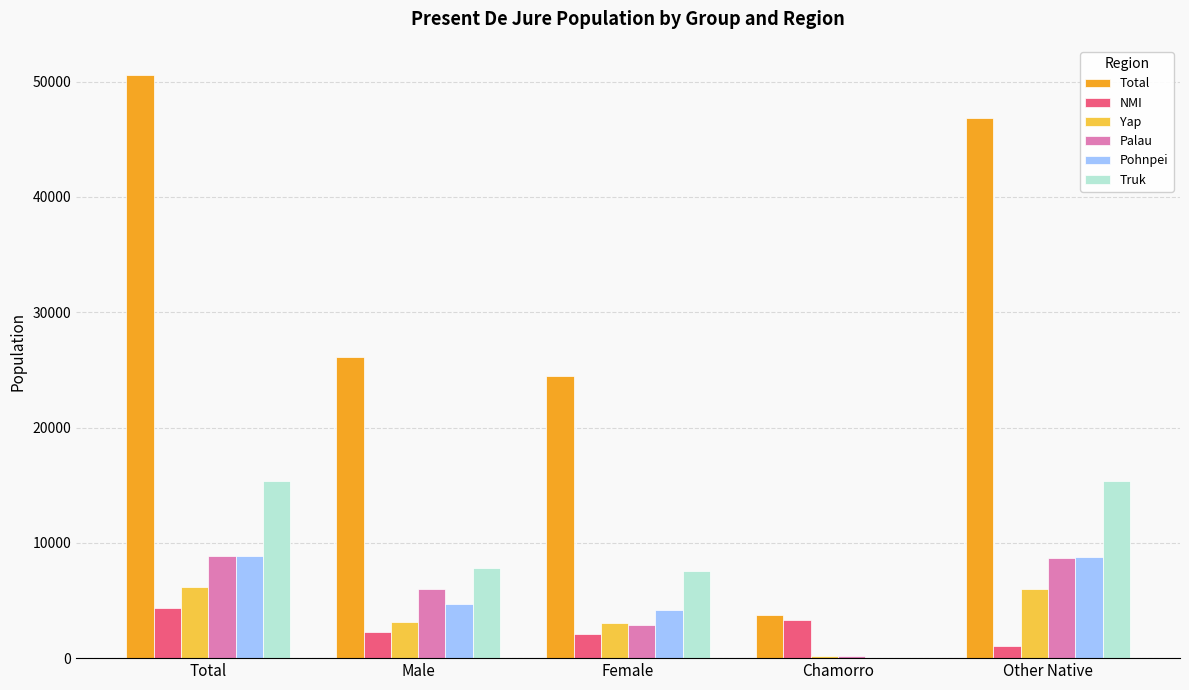

Which series has the largest total across all categories?

Total